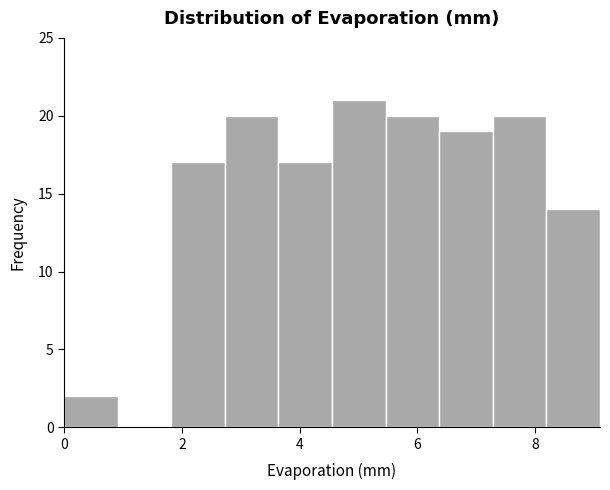

How tall is the bar that spans 8.2 to 9.2 on the x-axis? Neither the bar edges nor the heights are printed on the chart, so give them approximately, as read against the axes.

14